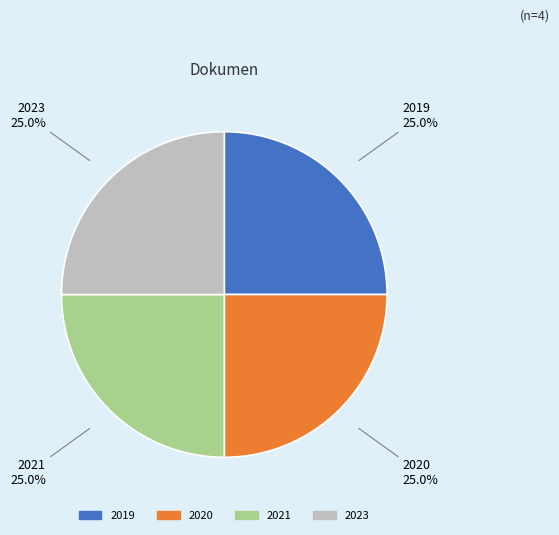

Does any single category account for the majority?

No